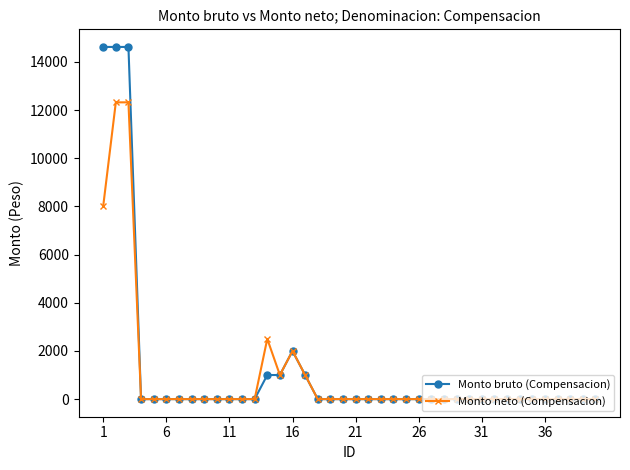

List the series in order of their peak value, highest first.

Monto bruto (Compensacion), Monto neto (Compensacion)